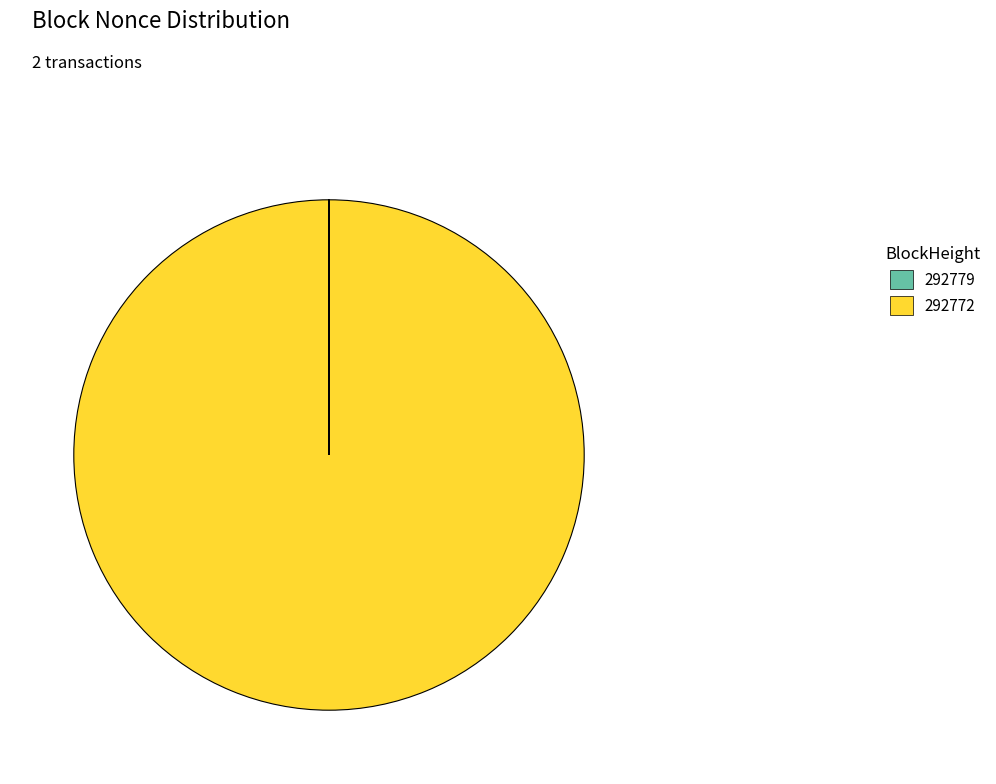

What is the largest slice in the pie chart?

292772